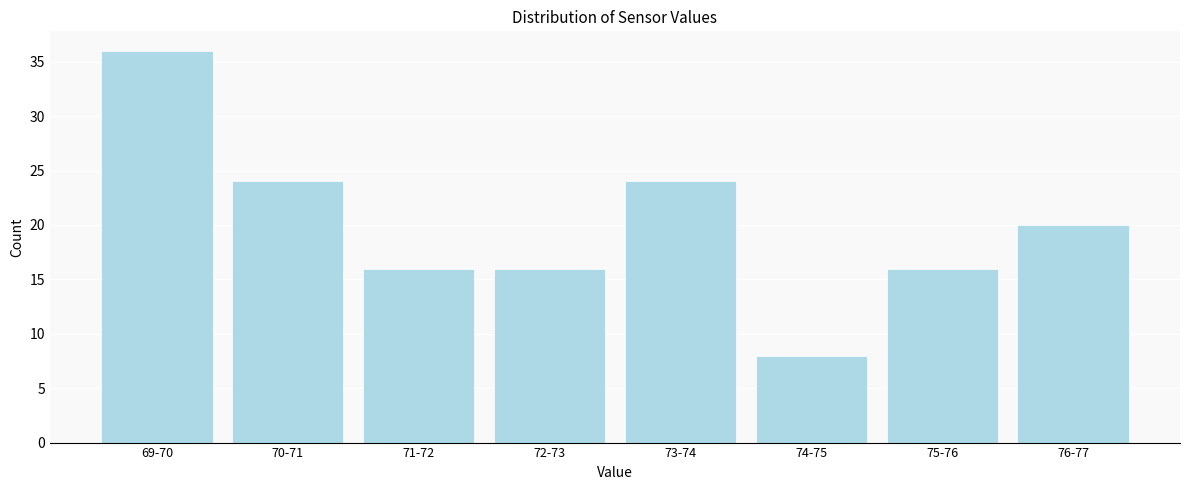

Reading left to right, transcribe all the data shown in this chart.

69-70=36	70-71=24	71-72=16	72-73=16	73-74=24	74-75=8	75-76=16	76-77=20